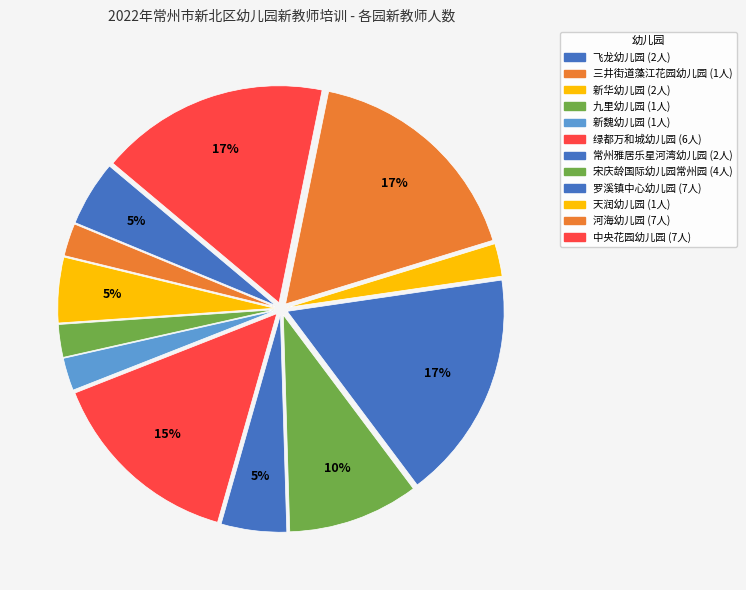

To the nearest percent, what is the difference between the 河海幼儿园 and 天润幼儿园 slice percentages?

15%